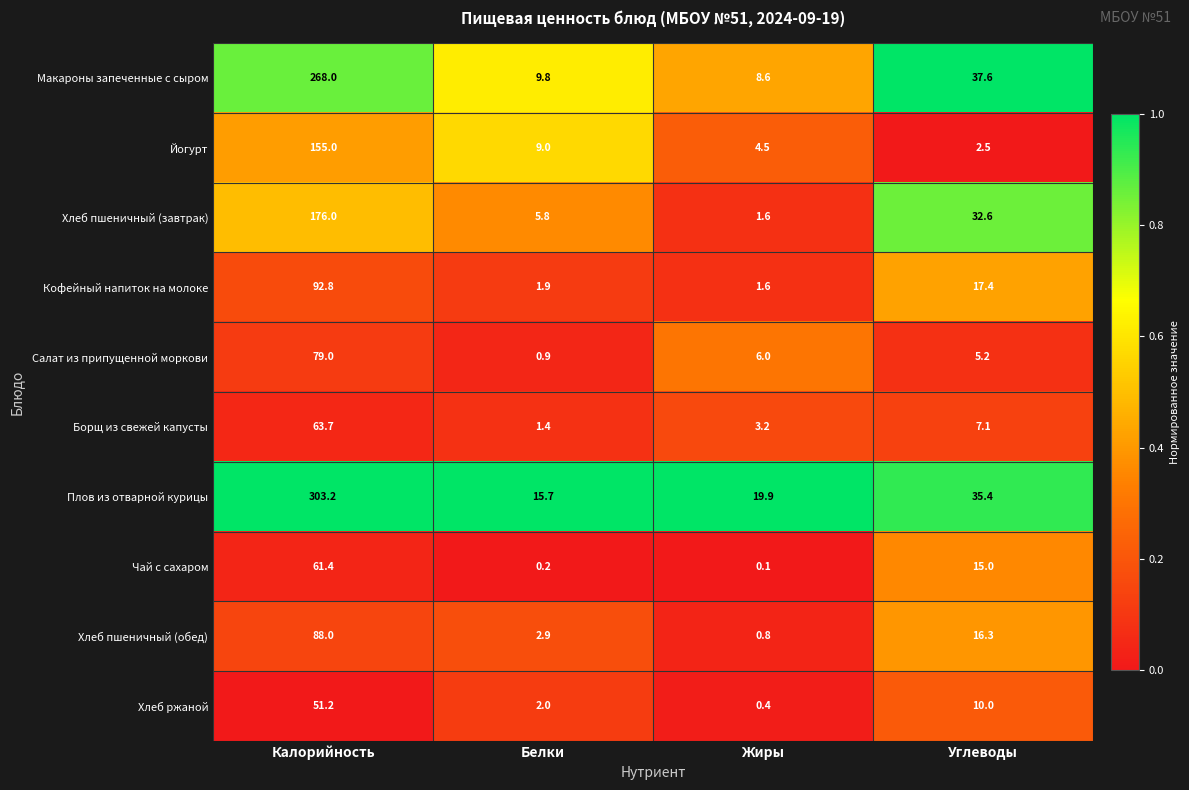

What is the difference between the Плов из отварной курицы values at Калорийность and Жиры?

283.3